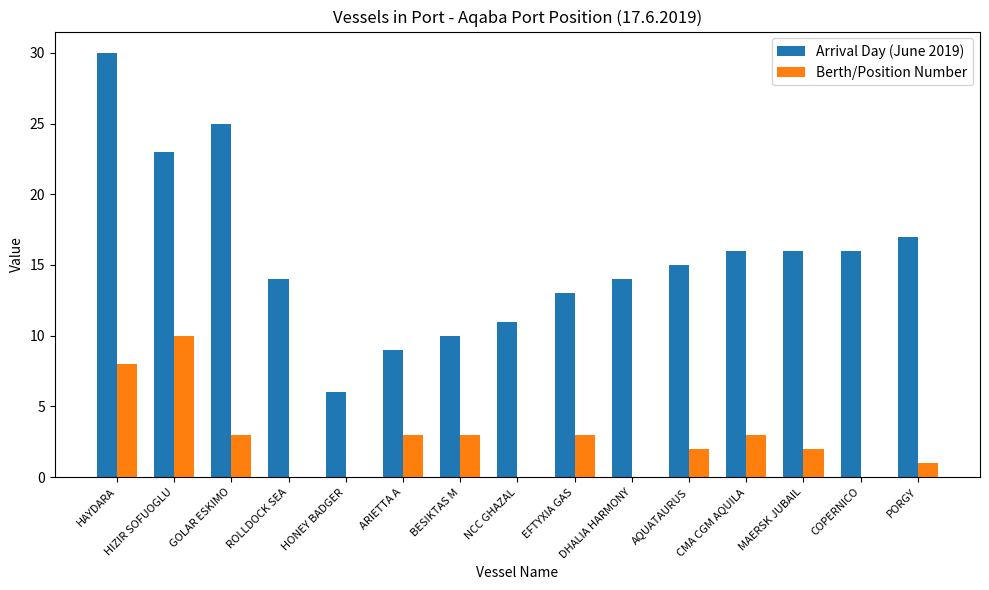

How many distinct data groups are displayed?

2